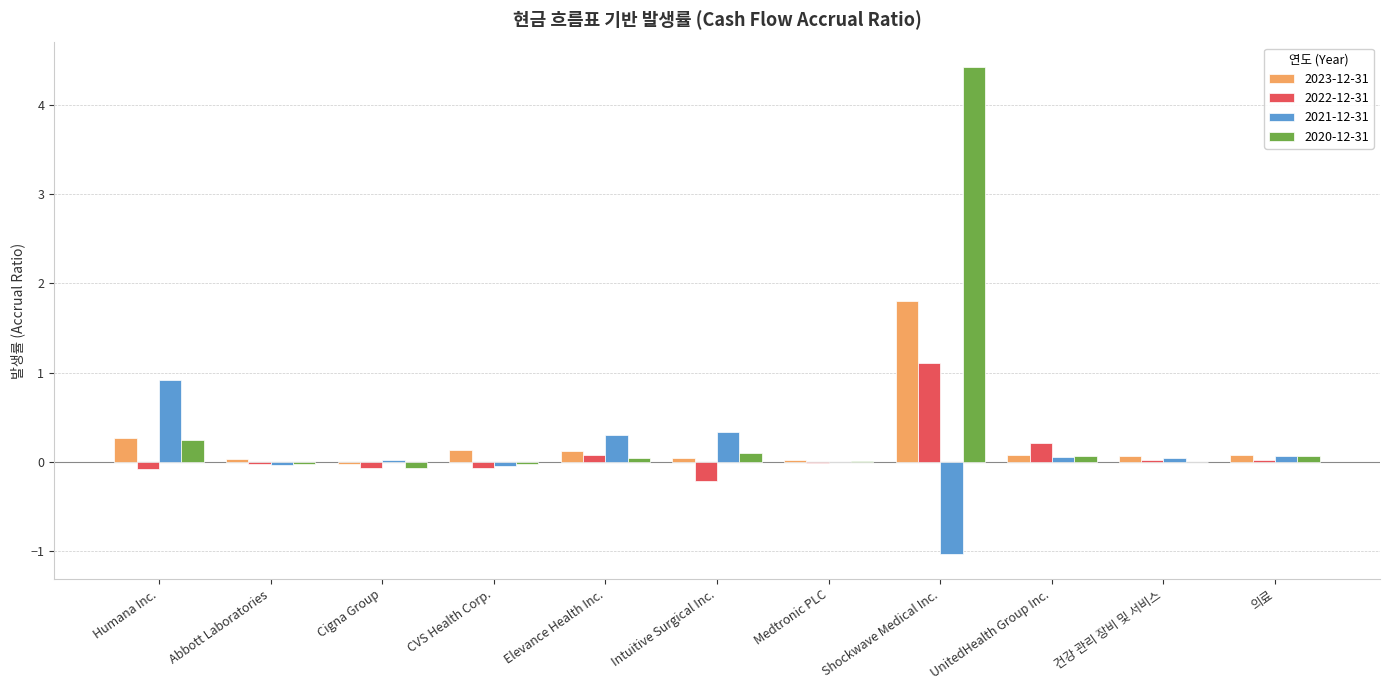

The value of 2023-12-31 at Humana Inc. is 0.3. True or false?

True